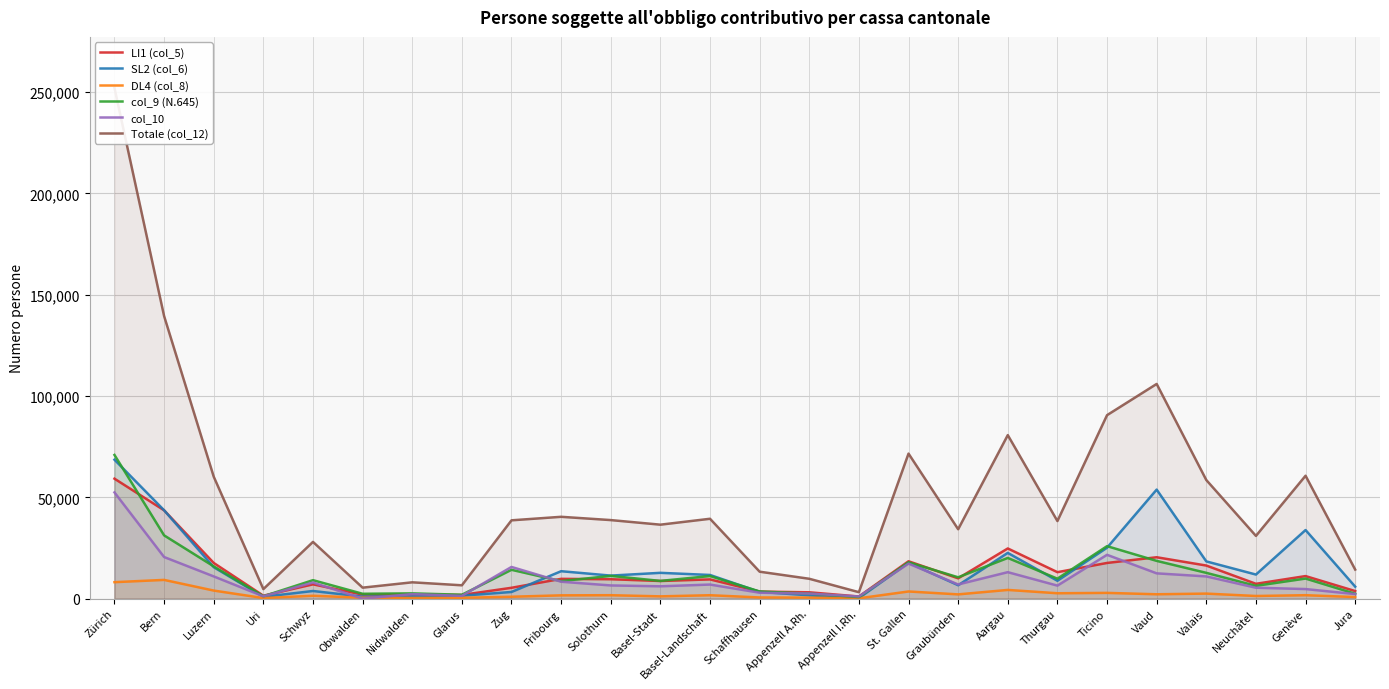

Reading left to right, what are all the values shown in this chart?

LI1 (col_5): Zürich=59227	Bern=43612	Luzern=17622	Uri=1459	Schwyz=7070	Obwalden=2003	Nidwalden=2097	Glarus=1833	Zug=5367	Fribourg=9779	Solothurn=9591	Basel-Stadt=8716	Basel-Landschaft=9504	Schaffhausen=3492	Appenzell A.Rh.=3139	Appenzell I.Rh.=1071	St. Gallen=18464	Graubünden=10034	Aargau=24782	Thurgau=13074	Ticino=17626	Vaud=20440	Valais=16346	Neuchâtel=7334	Genève=11145	Jura=3749
SL2 (col_6): Zürich=68597	Bern=43633	Luzern=15541	Uri=911	Schwyz=3785	Obwalden=1004	Nidwalden=1094	Glarus=1451	Zug=3302	Fribourg=13550	Solothurn=11383	Basel-Stadt=12748	Basel-Landschaft=11695	Schaffhausen=3326	Appenzell A.Rh.=1653	Appenzell I.Rh.=280	St. Gallen=17708	Graubünden=6626	Aargau=22592	Thurgau=8829	Ticino=25154	Vaud=53831	Valais=18391	Neuchâtel=11900	Genève=33875	Jura=5930
DL4 (col_8): Zürich=8140	Bern=9257	Luzern=3996	Uri=303	Schwyz=1430	Obwalden=474	Nidwalden=347	Glarus=423	Zug=947	Fribourg=1638	Solothurn=1705	Basel-Stadt=1137	Basel-Landschaft=1696	Schaffhausen=597	Appenzell A.Rh.=507	Appenzell I.Rh.=184	St. Gallen=3544	Graubünden=2113	Aargau=4312	Thurgau=2671	Ticino=2849	Vaud=2165	Valais=2498	Neuchâtel=1318	Genève=1707	Jura=793
col_9 (N.645): Zürich=70942	Bern=31243	Luzern=15932	Uri=1184	Schwyz=9128	Obwalden=2414	Nidwalden=2620	Glarus=1925	Zug=14240	Fribourg=8653	Solothurn=11245	Basel-Stadt=8759	Basel-Landschaft=11165	Schaffhausen=3539	Appenzell A.Rh.=2490	Appenzell I.Rh.=781	St. Gallen=17958	Graubünden=10548	Aargau=20097	Thurgau=9862	Ticino=25916	Vaud=18647	Valais=12744	Neuchâtel=6326	Genève=9923	Jura=2416
col_10: Zürich=52446	Bern=20550	Luzern=10983	Uri=1156	Schwyz=7958	Obwalden=0	Nidwalden=2246	Glarus=1381	Zug=15650	Fribourg=8359	Solothurn=6525	Basel-Stadt=6099	Basel-Landschaft=6961	Schaffhausen=2933	Appenzell A.Rh.=2511	Appenzell I.Rh.=1064	St. Gallen=17296	Graubünden=7012	Aargau=13075	Thurgau=6431	Ticino=21645	Vaud=12496	Valais=10979	Neuchâtel=5394	Genève=4737	Jura=2255
Totale (col_12): Zürich=252095	Bern=139503	Luzern=60214	Uri=4718	Schwyz=28021	Obwalden=5430	Nidwalden=8069	Glarus=6595	Zug=38669	Fribourg=40406	Solothurn=38786	Basel-Stadt=36519	Basel-Landschaft=39435	Schaffhausen=13310	Appenzell A.Rh.=9815	Appenzell I.Rh.=3197	St. Gallen=71602	Graubünden=34266	Aargau=80732	Thurgau=38307	Ticino=90579	Vaud=105987	Valais=58556	Neuchâtel=30981	Genève=60675	Jura=14358